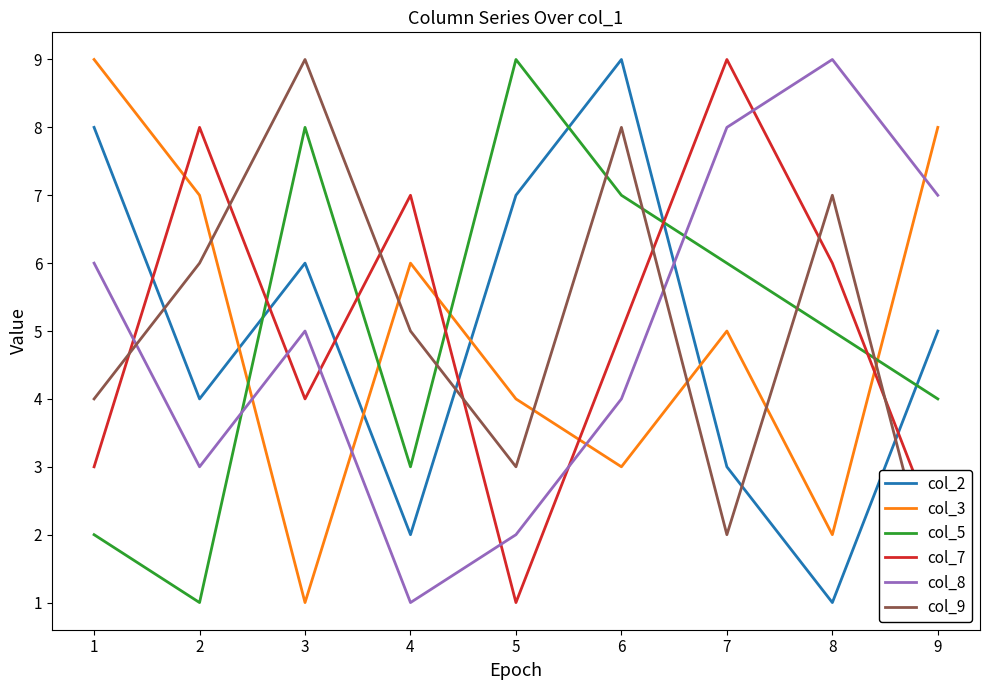

What are all the series names shown in the legend?

col_2, col_3, col_5, col_7, col_8, col_9